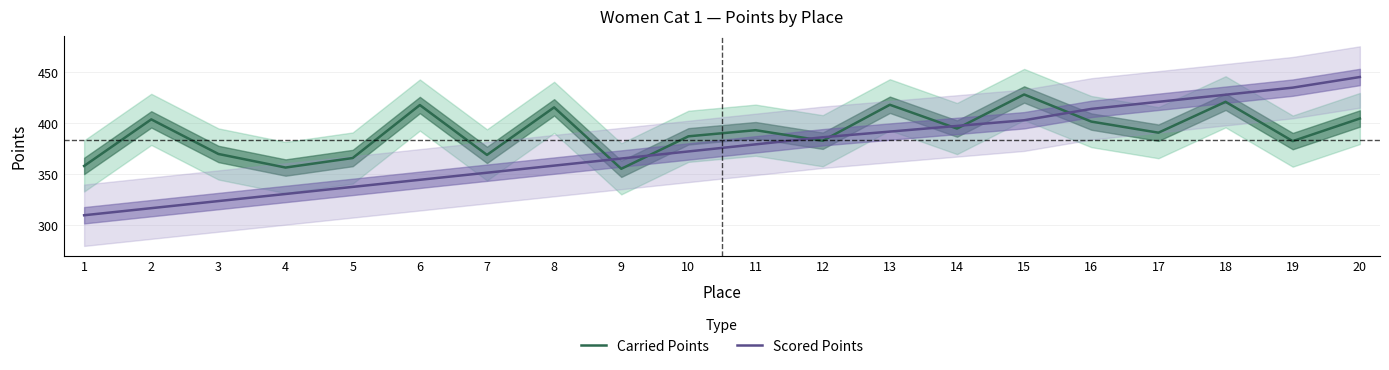

What is the greatest value displayed?

445.1